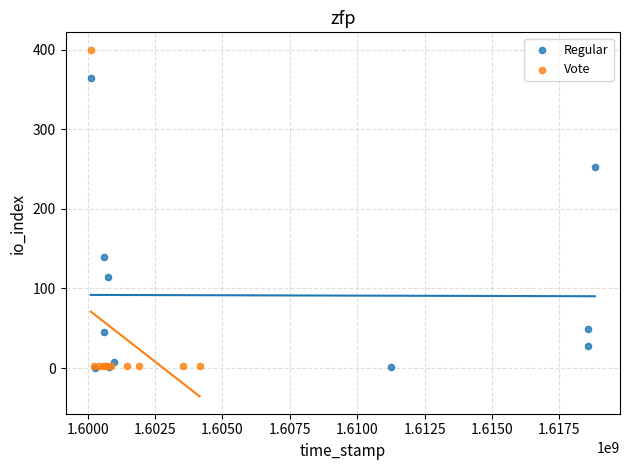

Which series reaches the maximum Y coordinate?

Vote